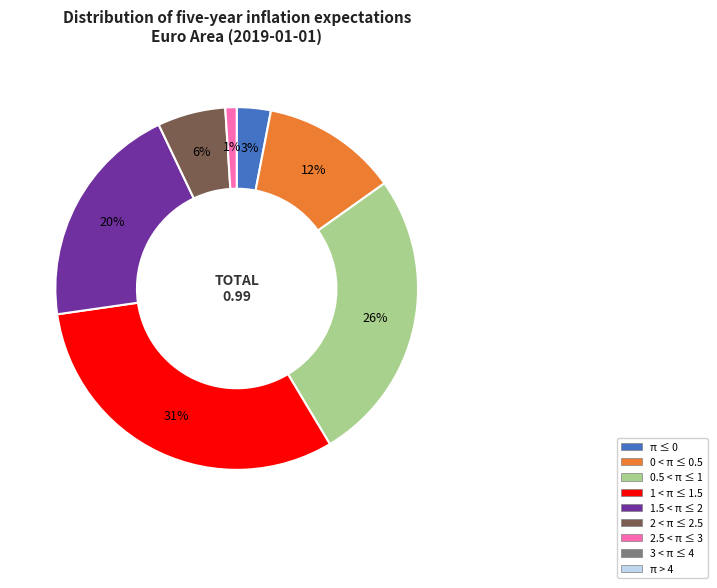

Is there any slice that represents more than half of the pie?

No